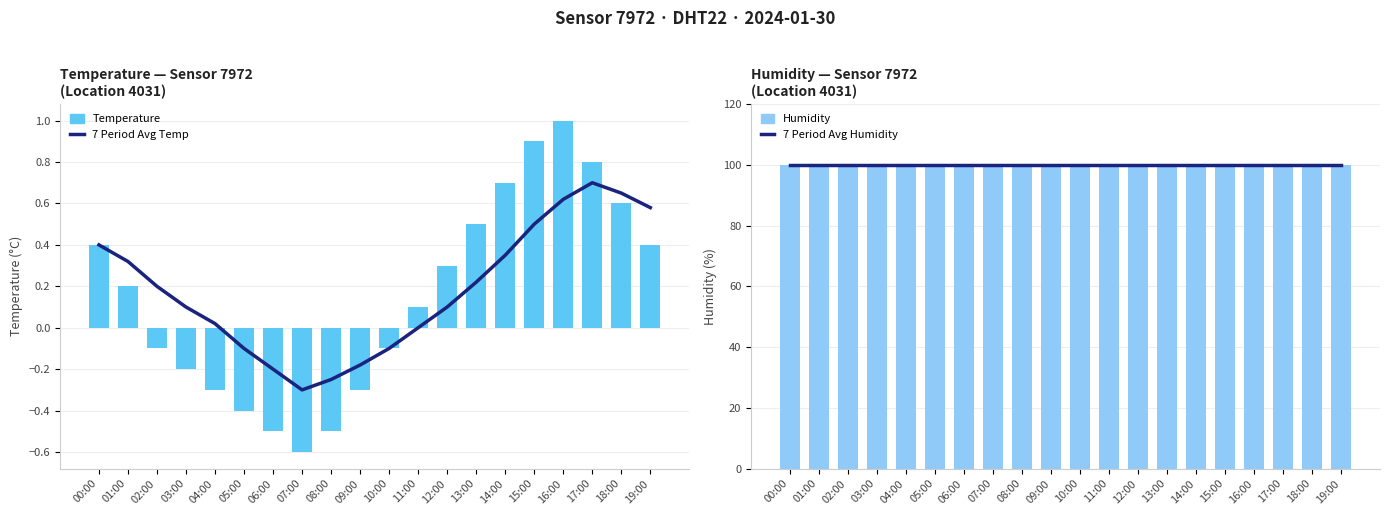

Reading left to right, transcribe all the data shown in this chart.

7 Period Avg Temp: 0.4	0.3	0.2	0.1	0.0	-0.1	-0.2	-0.3	-0.2	-0.2	-0.1	0.0	0.1	0.2	0.3	0.5	0.6	0.7	0.7	0.6
Temperature: 0.4	0.2	-0.1	-0.2	-0.3	-0.4	-0.5	-0.6	-0.5	-0.3	-0.1	0.1	0.3	0.5	0.7	0.9	1.0	0.8	0.6	0.4
7 Period Avg Humidity: 99.9	99.9	99.9	99.9	99.9	99.9	99.9	99.9	99.9	99.9	99.9	99.9	99.9	99.9	99.9	99.9	99.9	99.9	99.9	99.9
Humidity: 99.9	99.9	99.9	99.9	99.9	99.9	99.9	99.9	99.9	99.9	99.9	99.9	99.9	99.9	99.9	99.9	99.9	99.9	99.9	99.9